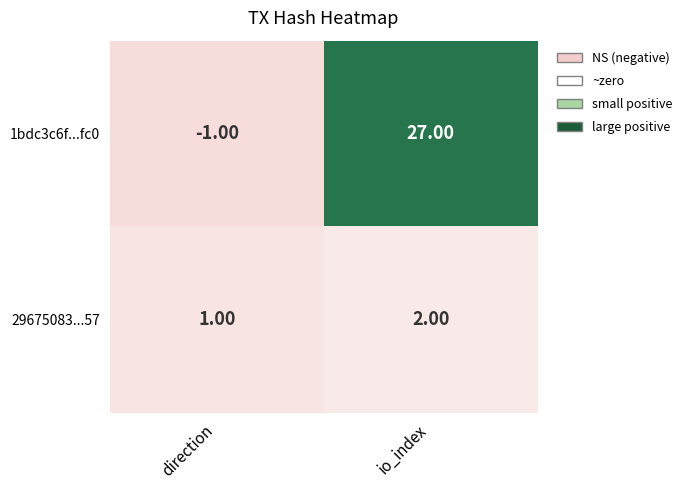

What is the sum of all 29675083...57 values?

3